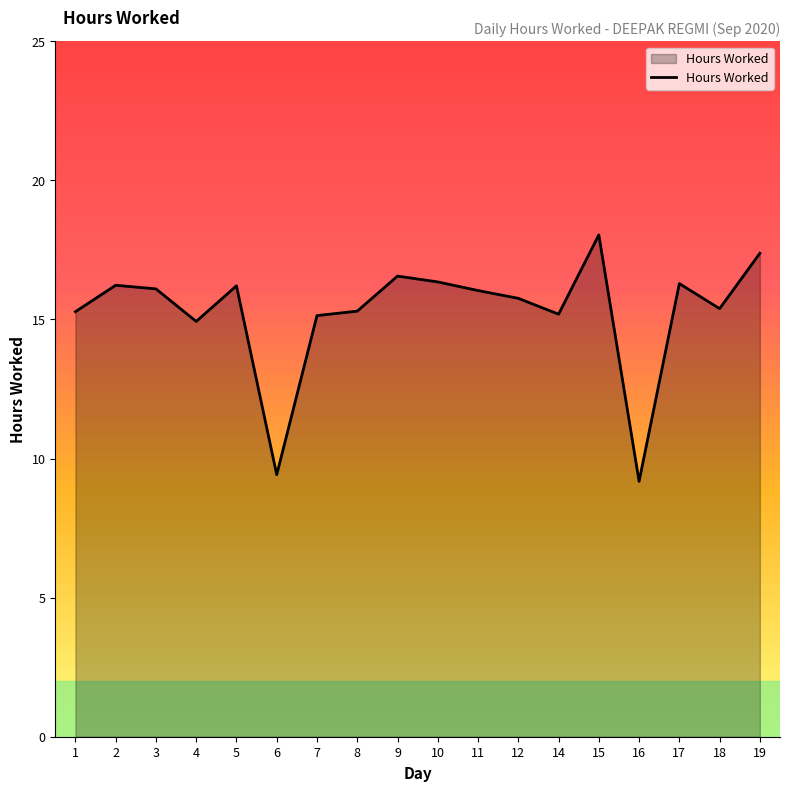

What is the maximum value shown in the chart?

18.0